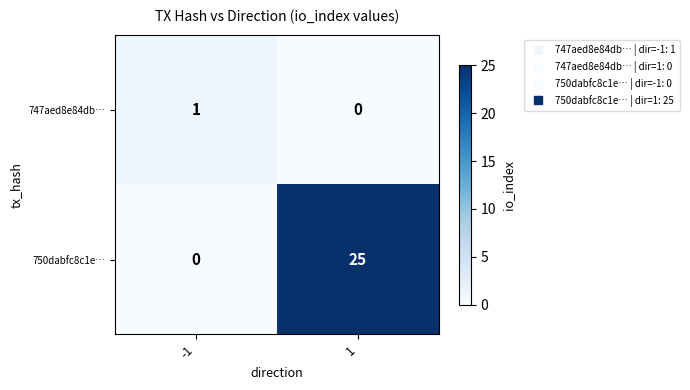

Which series has the largest total across all categories?

750dabfc8c1e…